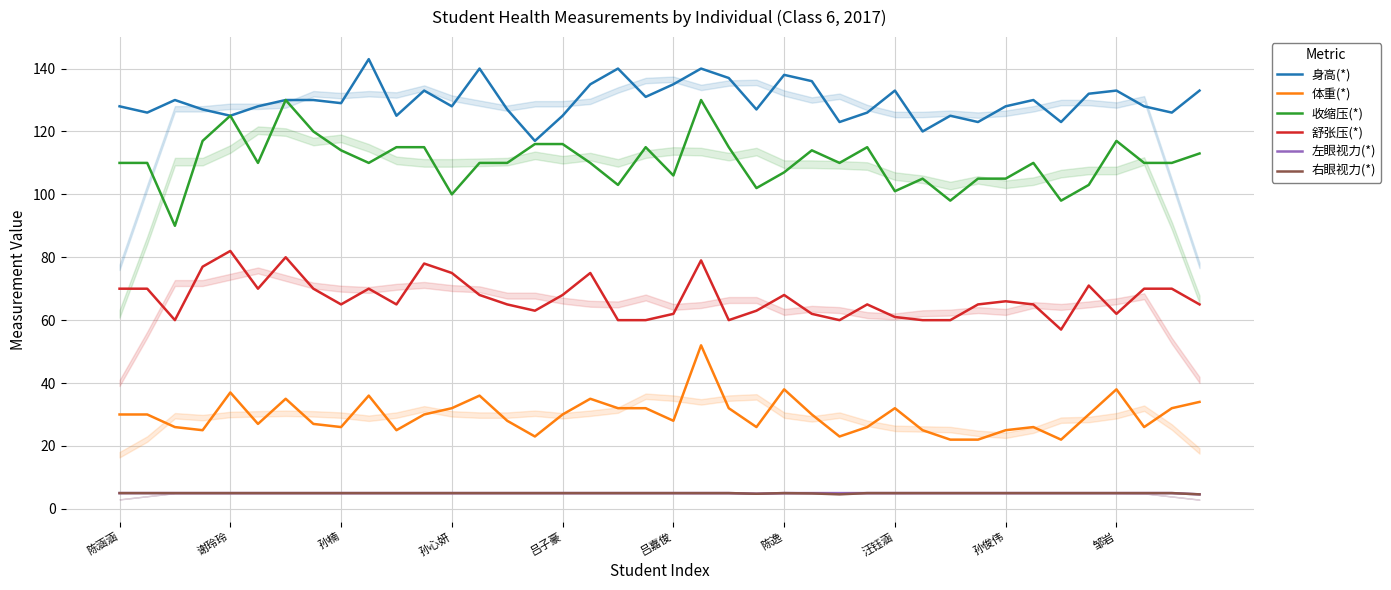

What is the value of the 收缩压(*) point at the 40th from the left?

113.0